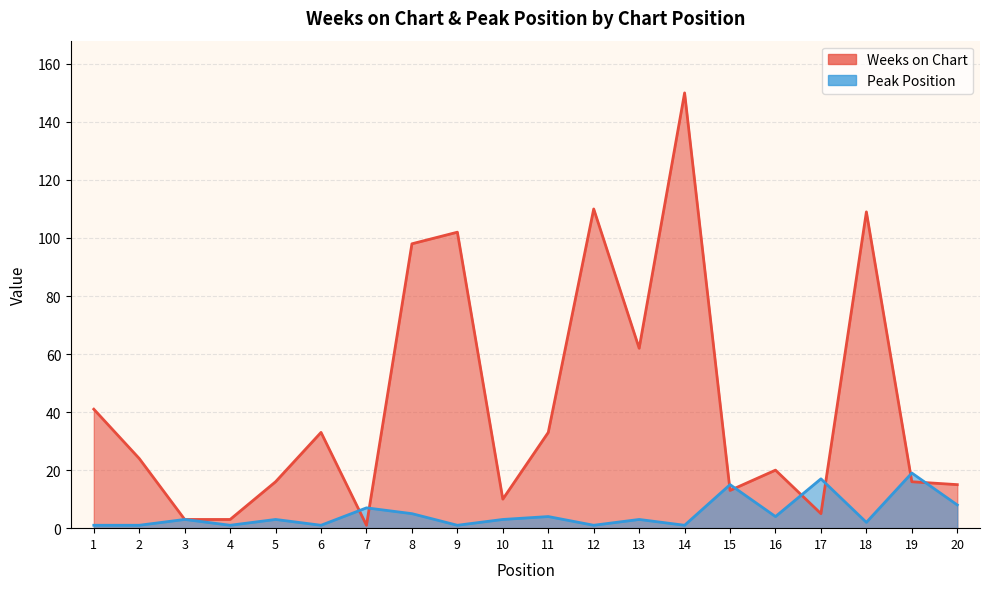

Which series ends up on top after the final intersection of Weeks on Chart and Peak Position?

Weeks on Chart